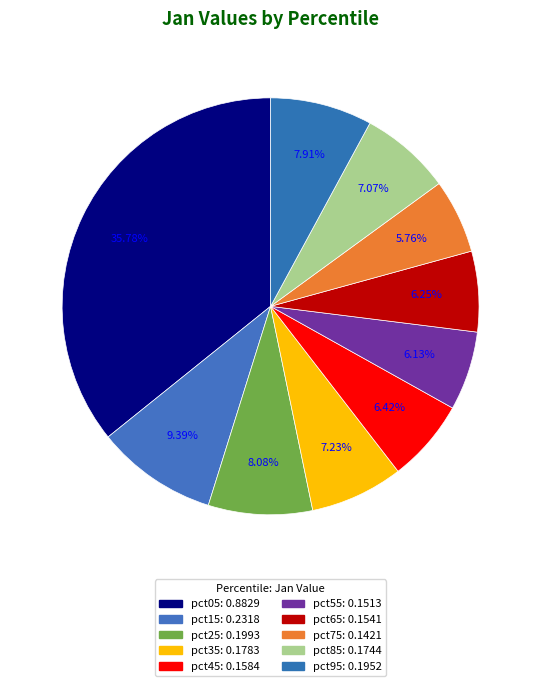

To the nearest percent, what is the combined percentage of pct35 and pct05?

43%